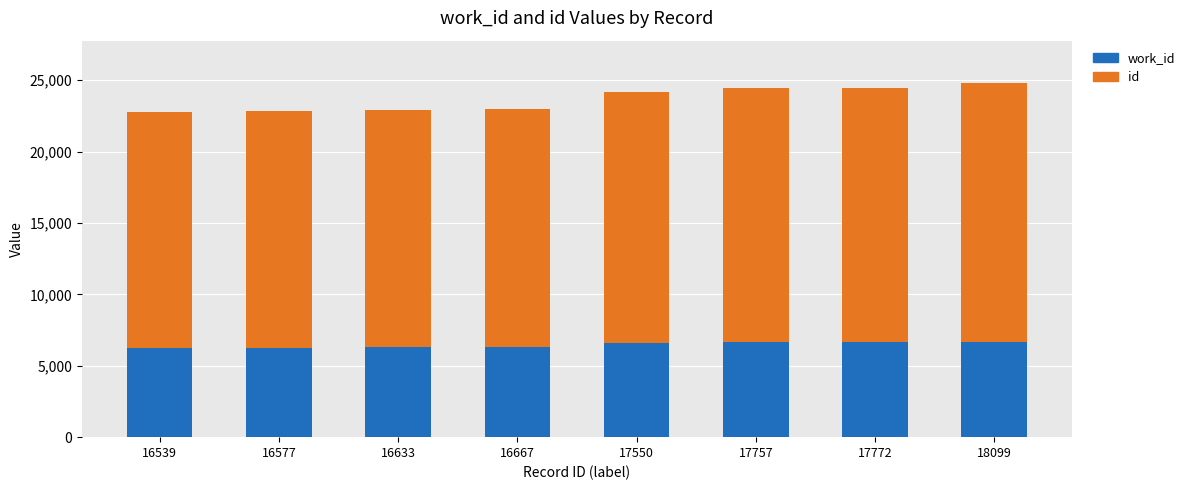

Where is id nearest to the value 17319?

17550